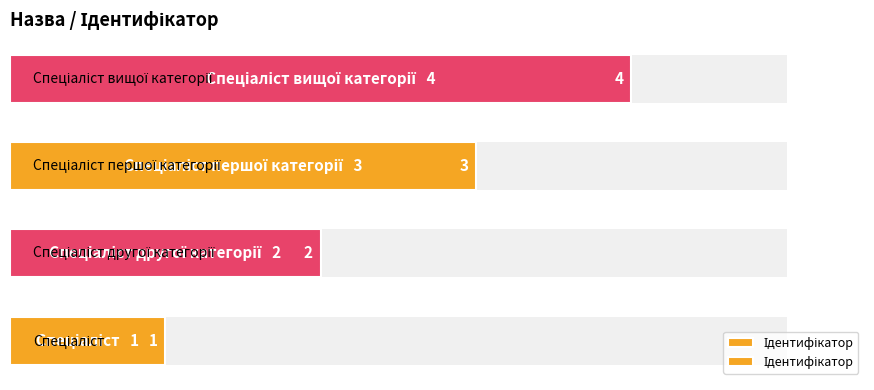

What is the value of the 1st bar from the left?

1